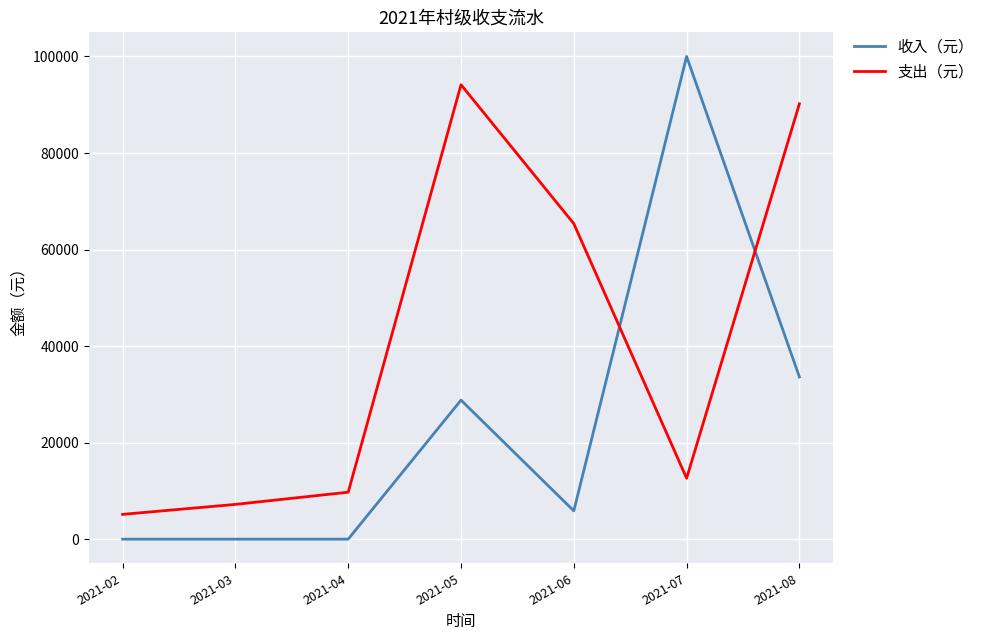

At which label does 支出（元） reach its peak?

2021-05